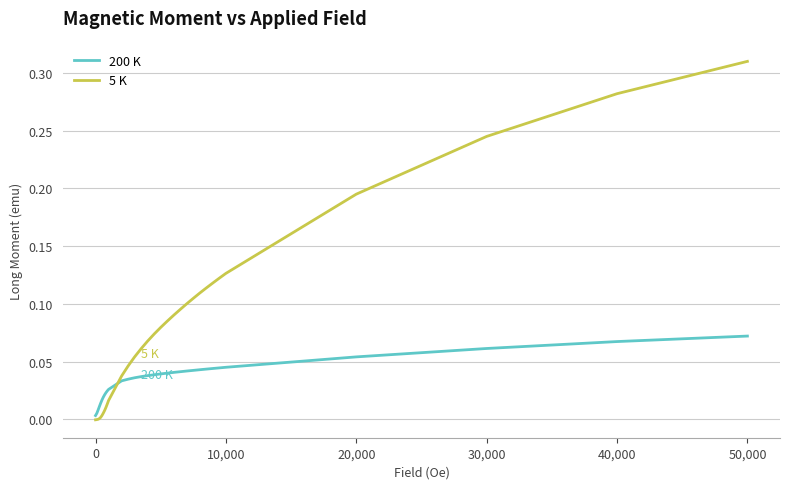

Which series has the largest total across all categories?

5 K